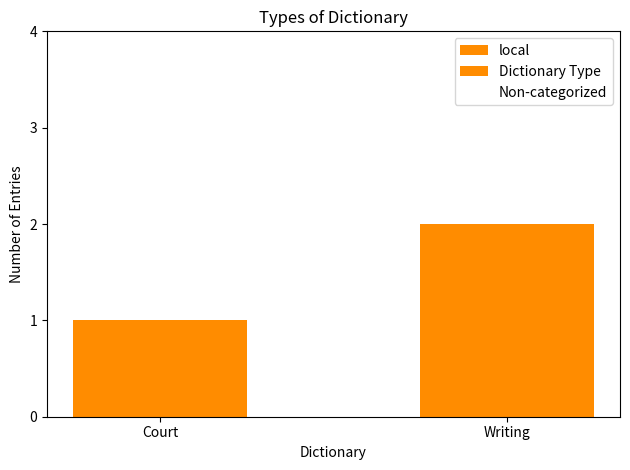

The value at Court is 1. True or false?

True